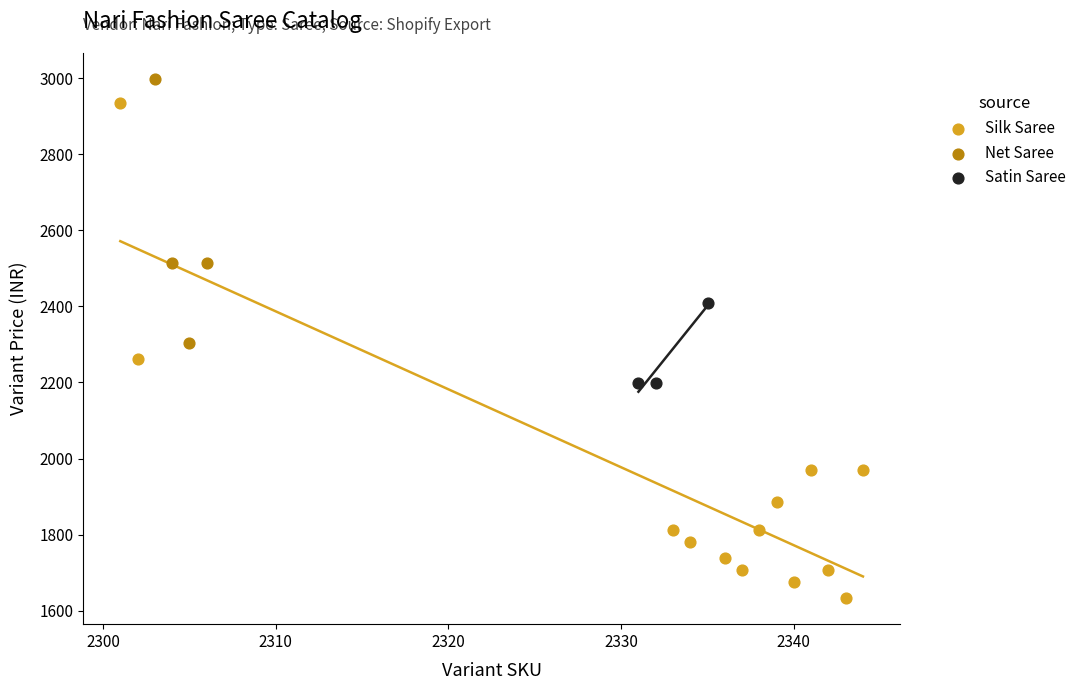

Which series reaches the minimum Y coordinate?

Silk Saree